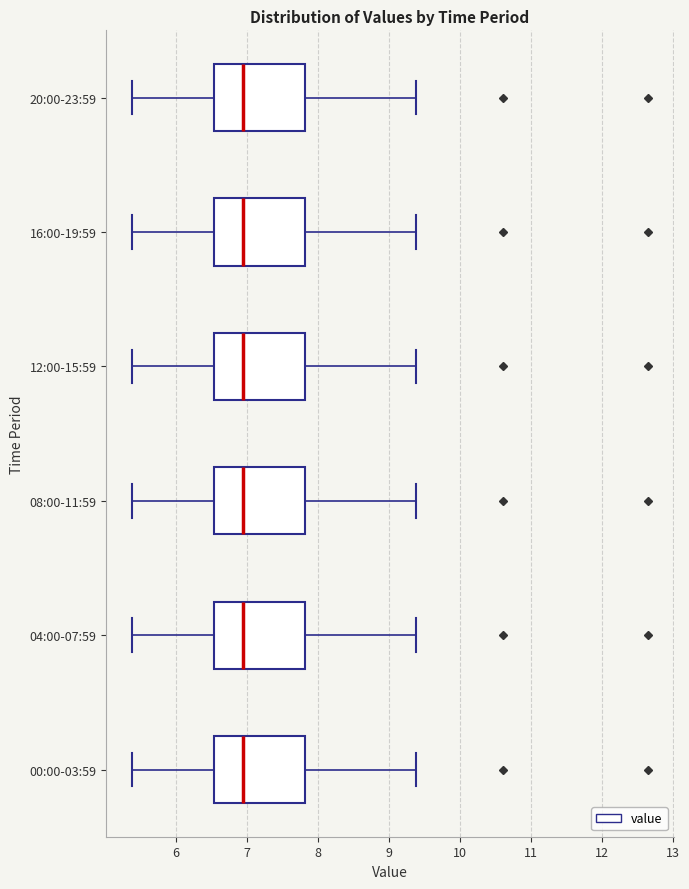

Reading bottom to top, read every box against the x-axis: the position of its median line, the range the box covers, and the ends of its whiskers. The values are not printed on the chart, so give them approximately, as read against the axis.

00:00-03:59: median 6.9, box 6.5 to 7.8, whiskers 5.4 to 9.4
04:00-07:59: median 6.9, box 6.5 to 7.8, whiskers 5.4 to 9.4
08:00-11:59: median 6.9, box 6.5 to 7.8, whiskers 5.4 to 9.4
12:00-15:59: median 6.9, box 6.5 to 7.8, whiskers 5.4 to 9.4
16:00-19:59: median 6.9, box 6.5 to 7.8, whiskers 5.4 to 9.4
20:00-23:59: median 6.9, box 6.5 to 7.8, whiskers 5.4 to 9.4